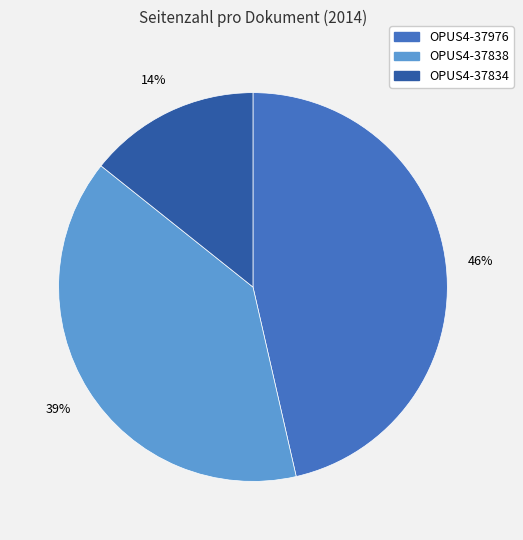

Is it true that OPUS4-37838 is 39% of the pie?

True